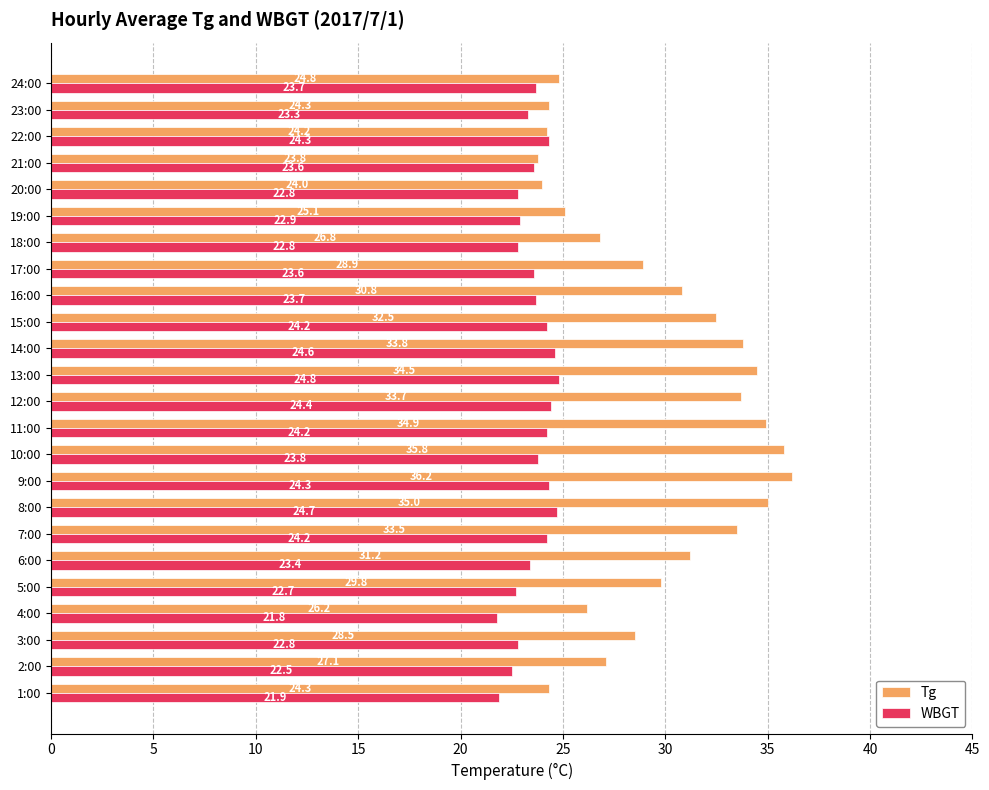

How many data points in WBGT are above 23?

16